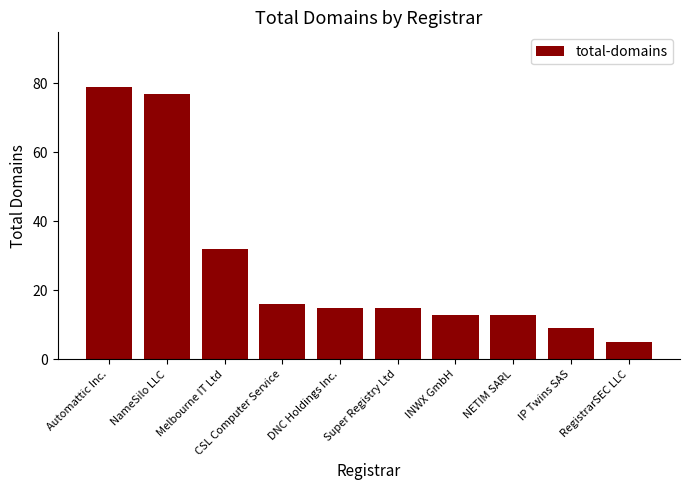

Reading left to right, transcribe all the data shown in this chart.

79	77	32	16	15	15	13	13	9	5